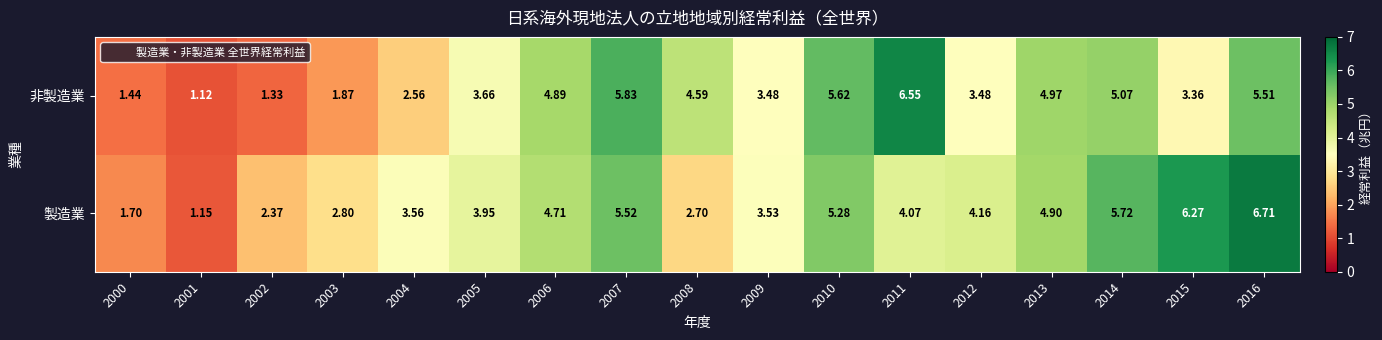

Between 2006 and 2009, which series saw the biggest shift?

非製造業